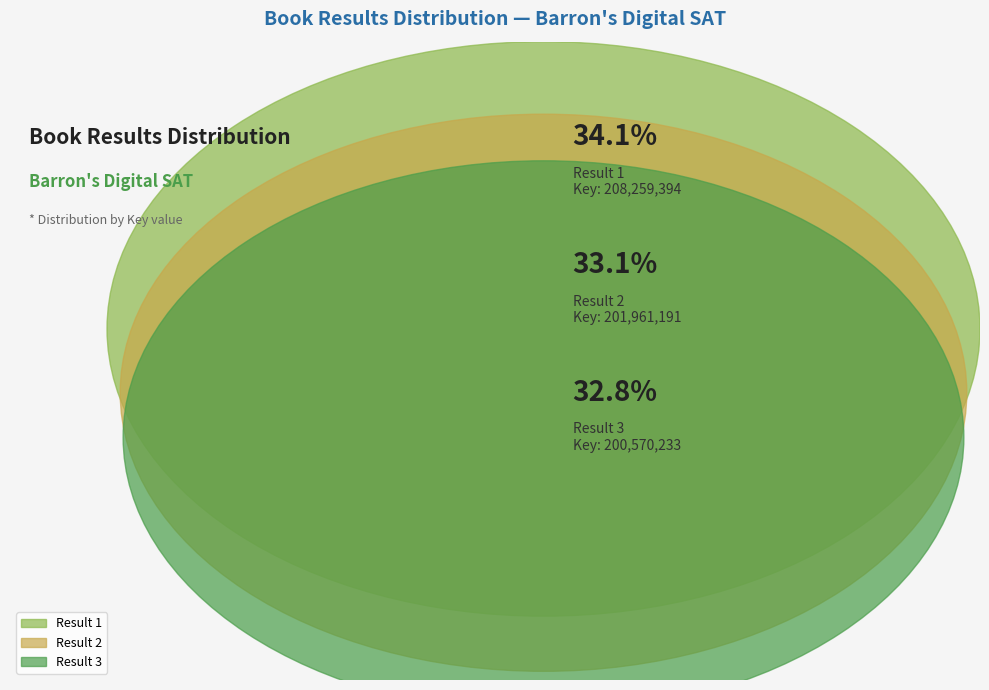

What is the total percentage of Result 1 (208259394) and Result 3 (200570233)?

66.9%